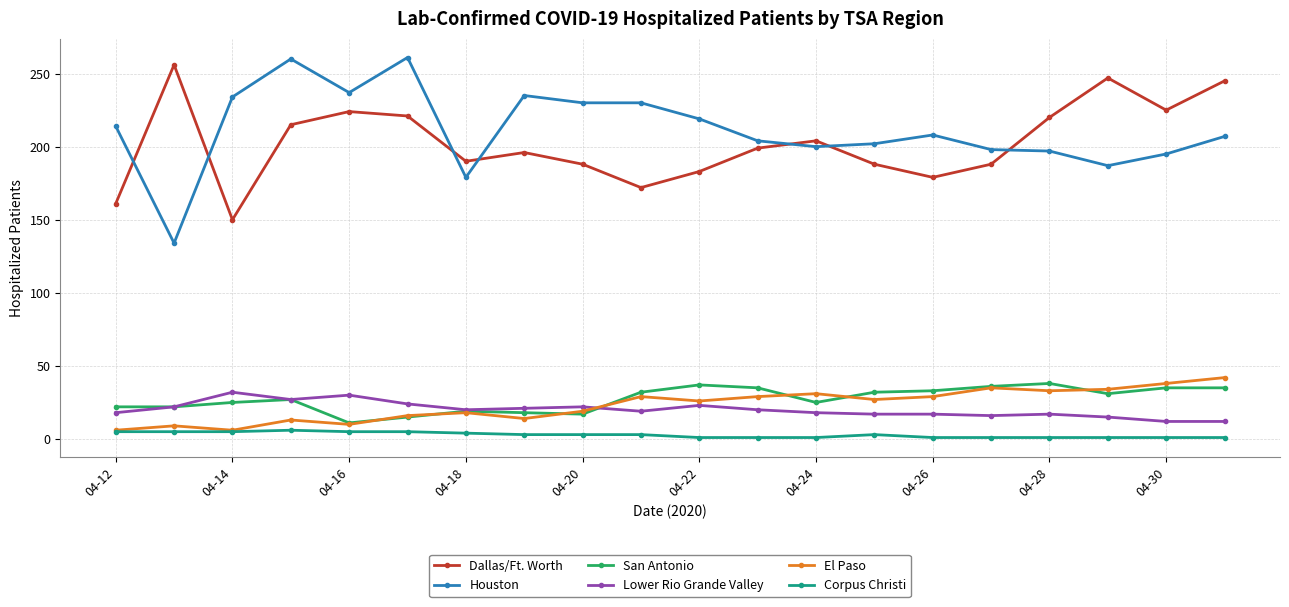

Rank the series by their maximum value, from highest to lowest.

Houston, Dallas/Ft. Worth, El Paso, San Antonio, Lower Rio Grande Valley, Corpus Christi